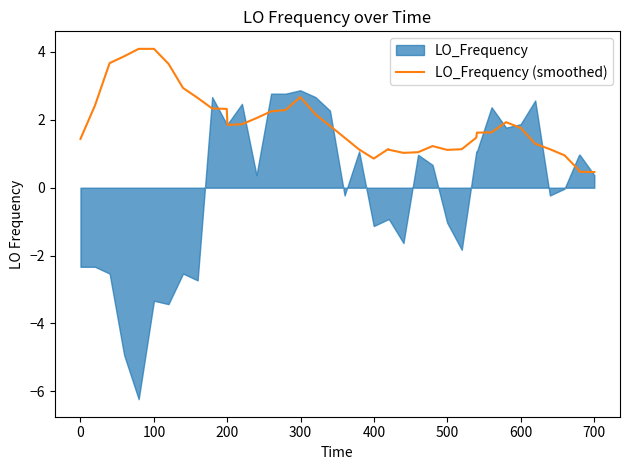

How many lines are shown in the chart?

1